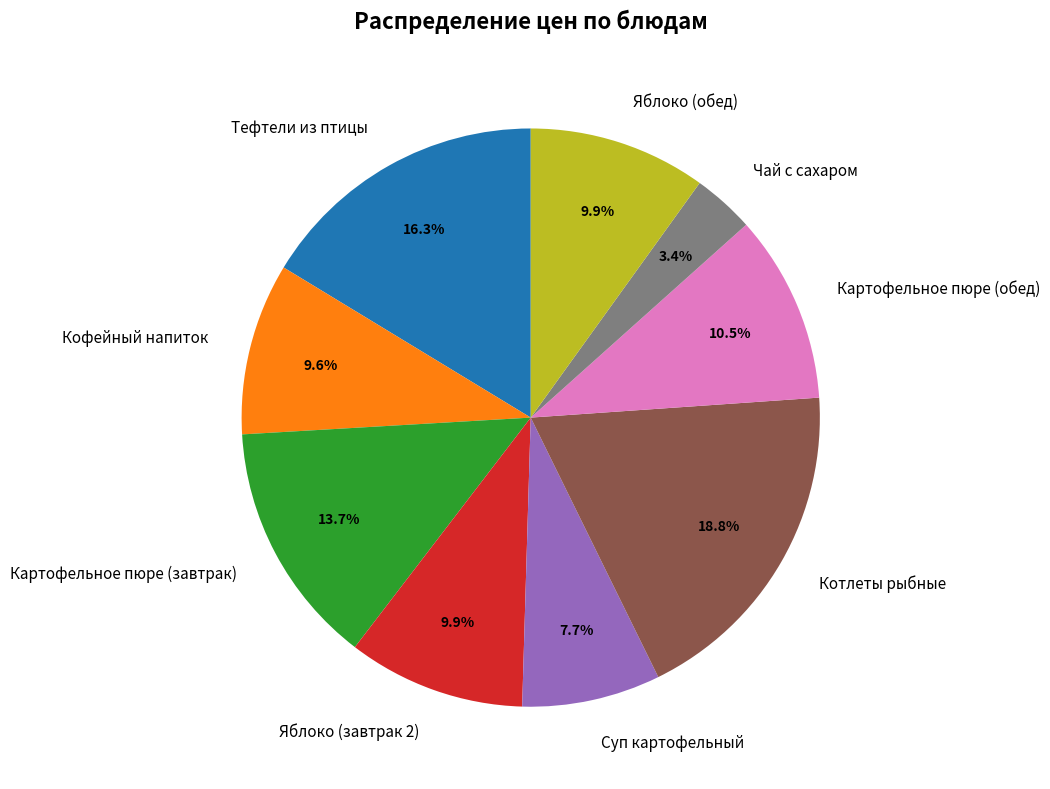

To the nearest percent, what is the combined percentage of Тефтели из птицы and Чай с сахаром?

20%